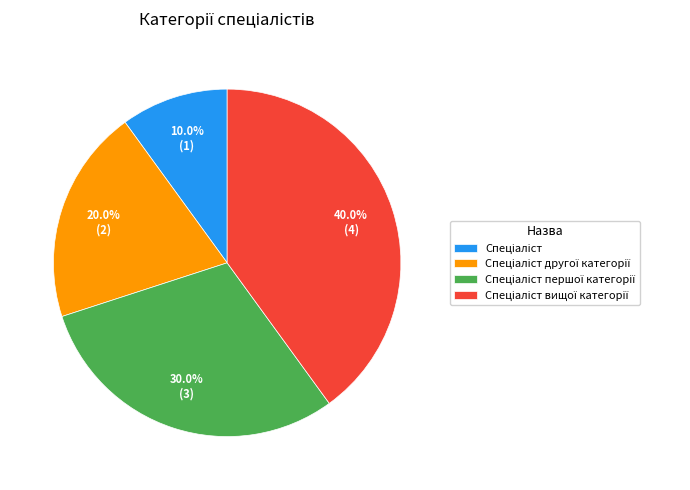

Is there a majority slice in this chart?

No